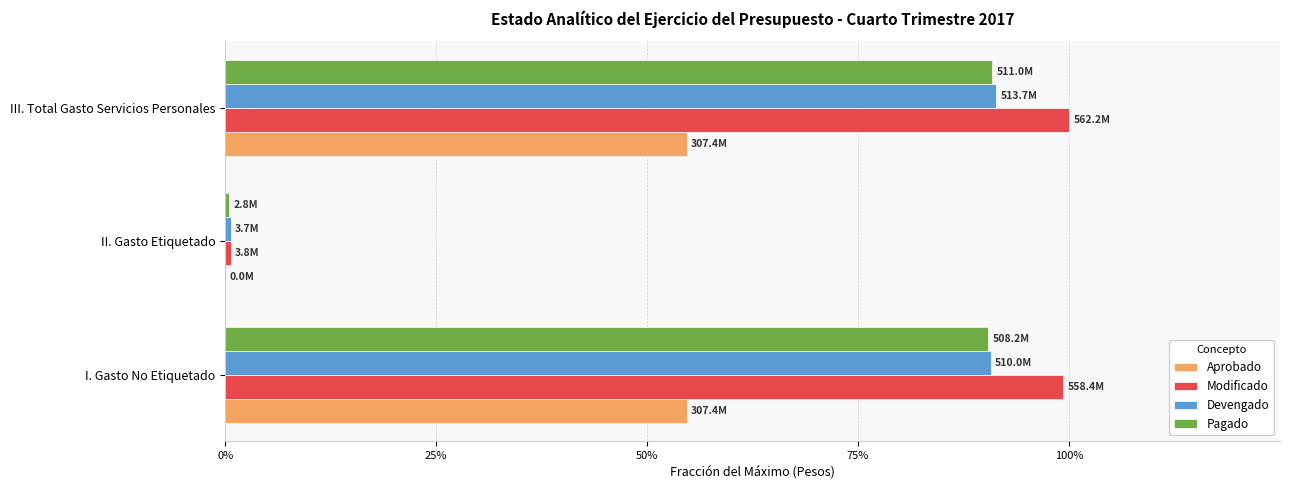

Reading left to right, what are all the values shown in this chart?

Aprobado: 0.5	0.0	0.5
Modificado: 1.0	0.0	1.0
Devengado: 0.9	0.0	0.9
Pagado: 0.9	0.0	0.9